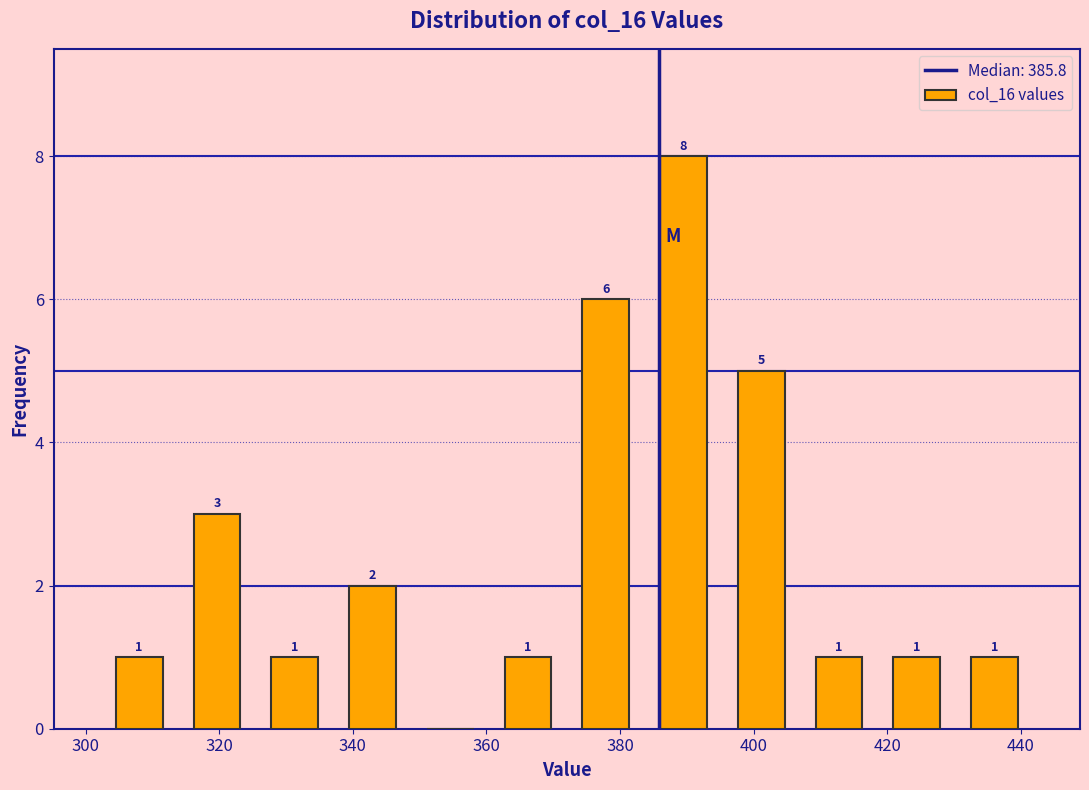

Which range on the x-axis has the tallest bar?

384 to 396